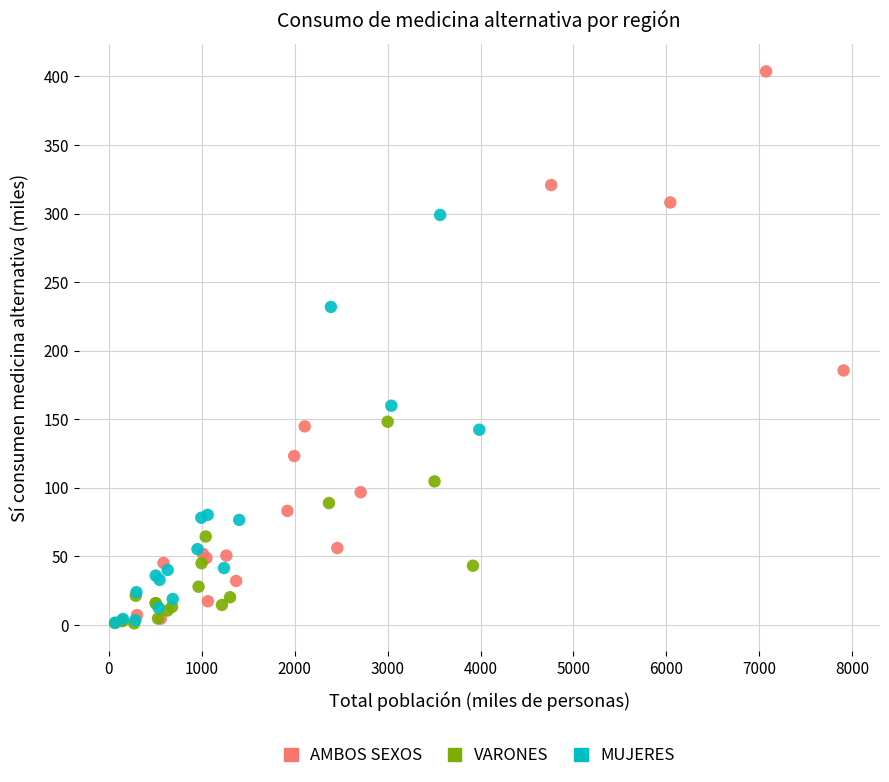

Which series reaches the maximum Y coordinate?

AMBOS SEXOS